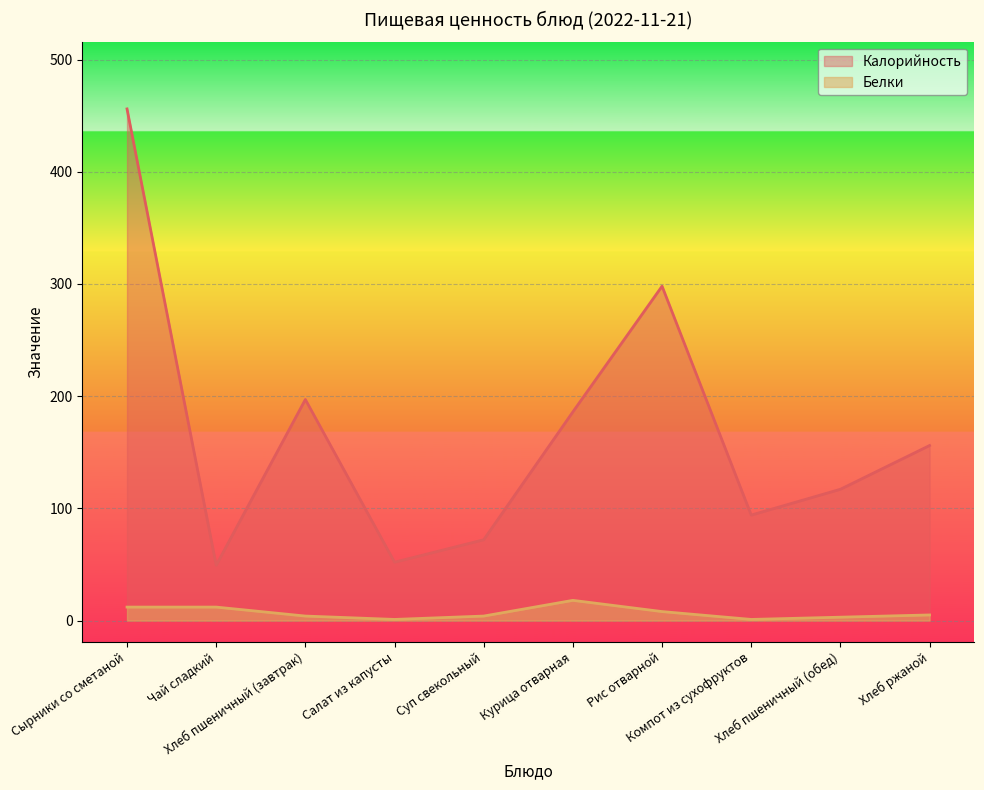

Where is Белки nearest to the value 9?

Рис отварной